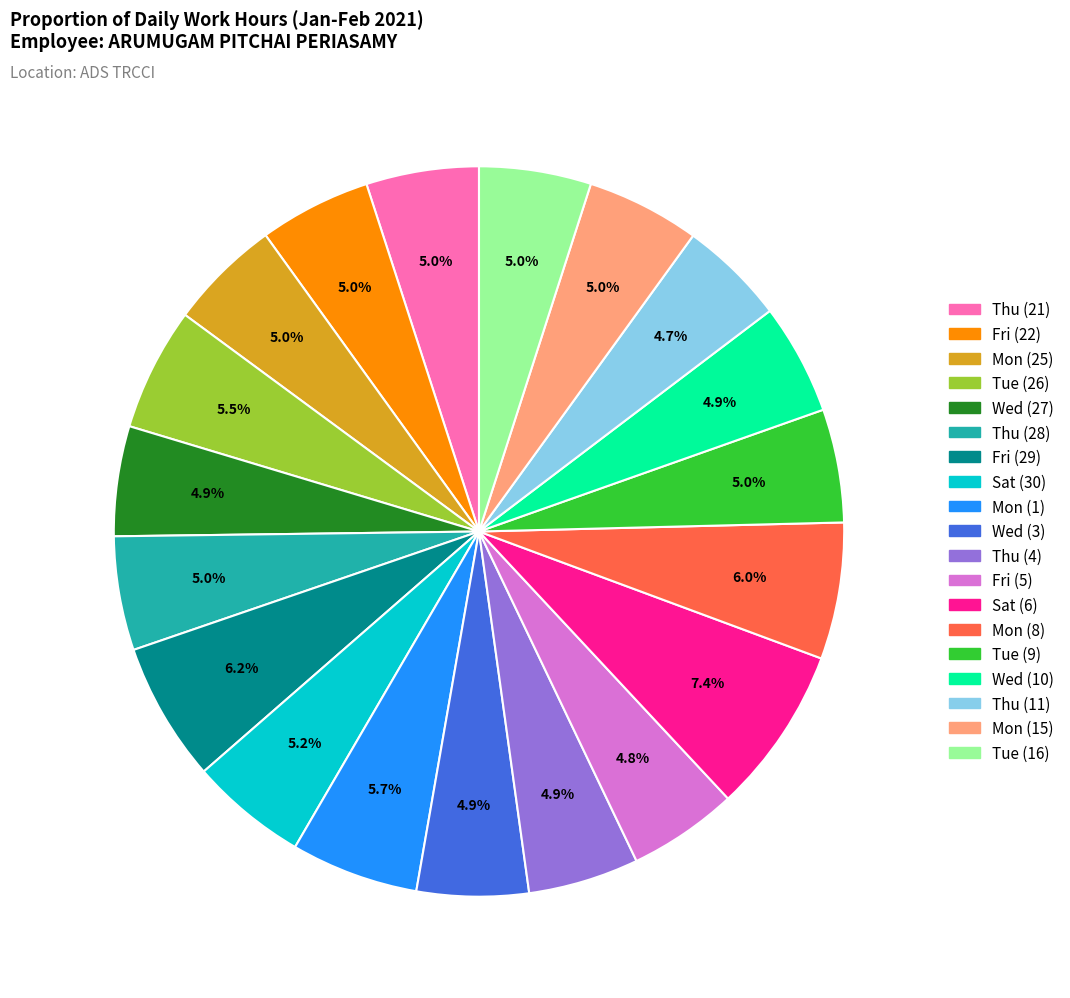

Count the number of slices in the pie.

19